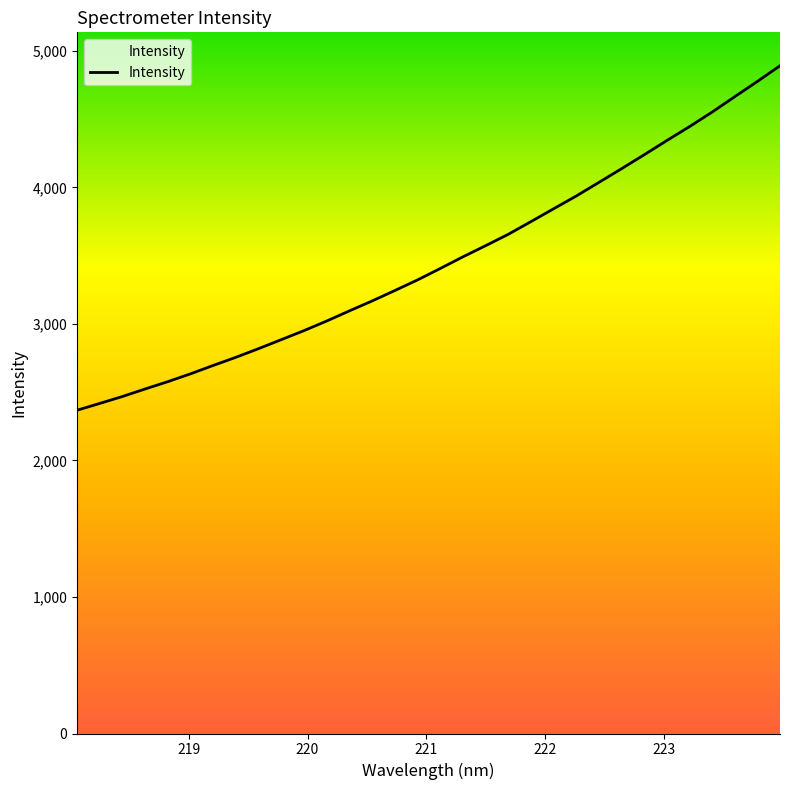

What is the smallest value displayed?

2367.8